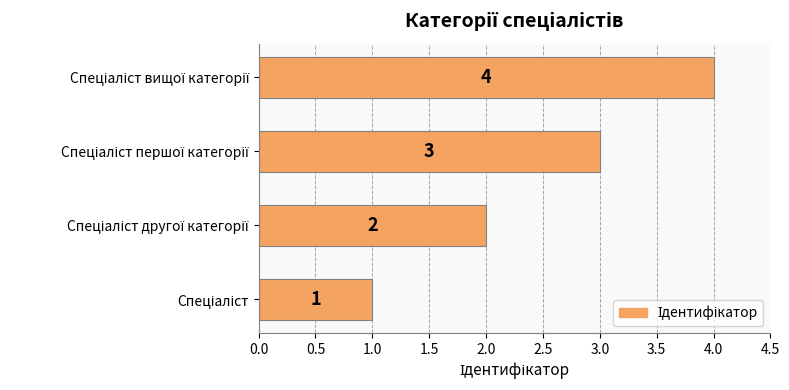

What is the sum of all values?

10